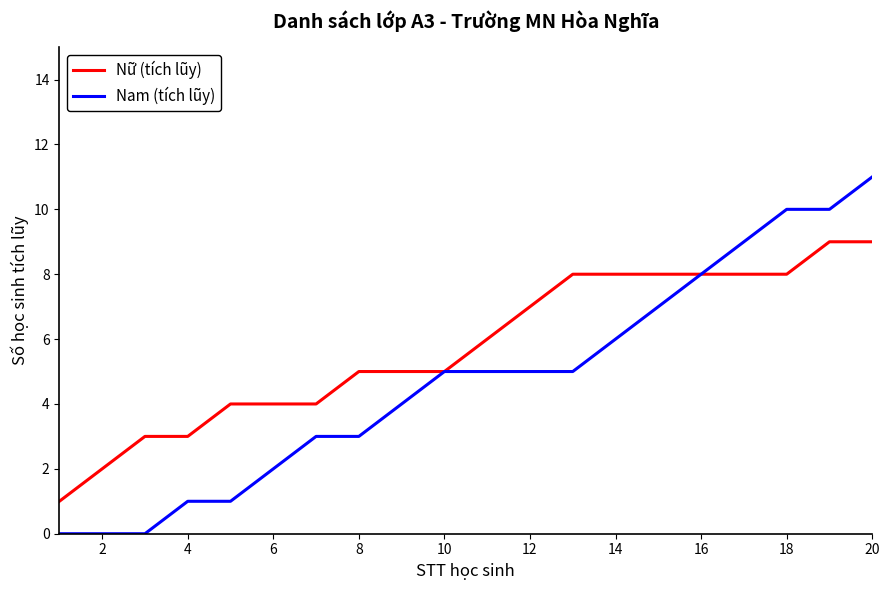

Rank the series by their average value, from highest to lowest.

Nữ (tích lũy), Nam (tích lũy)